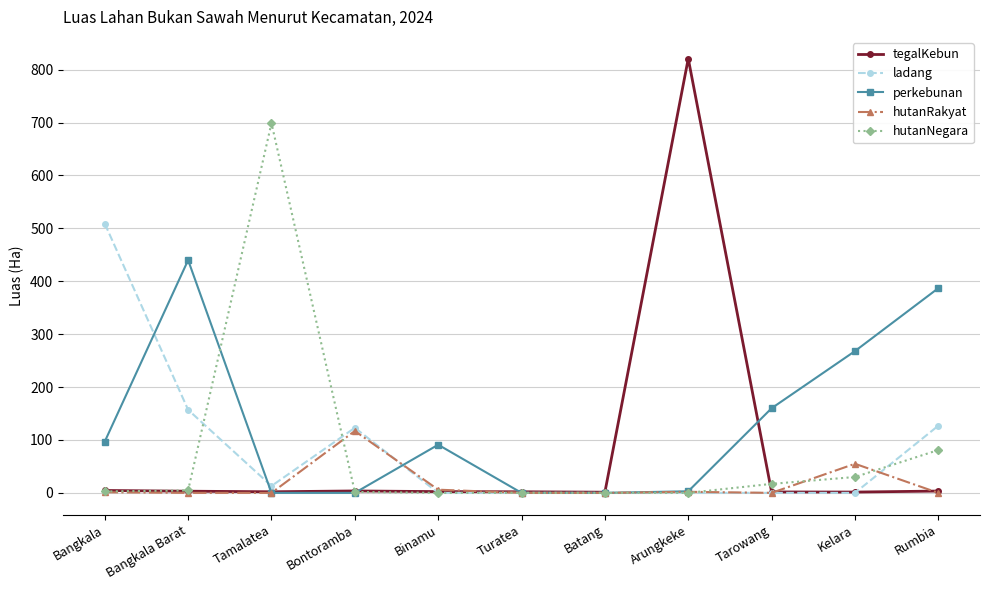

Read the perkebunan value at Bangkala.

97.0